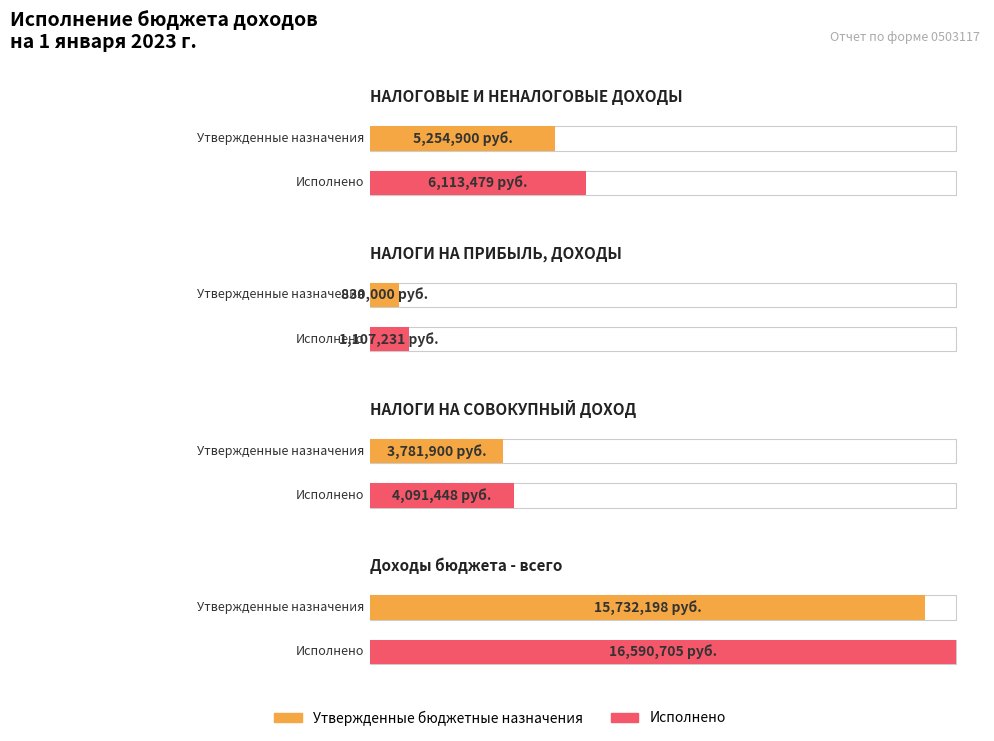

What is the difference between the maximum and minimum values in the Утвержденные бюджетные назначения series?

14902198.0